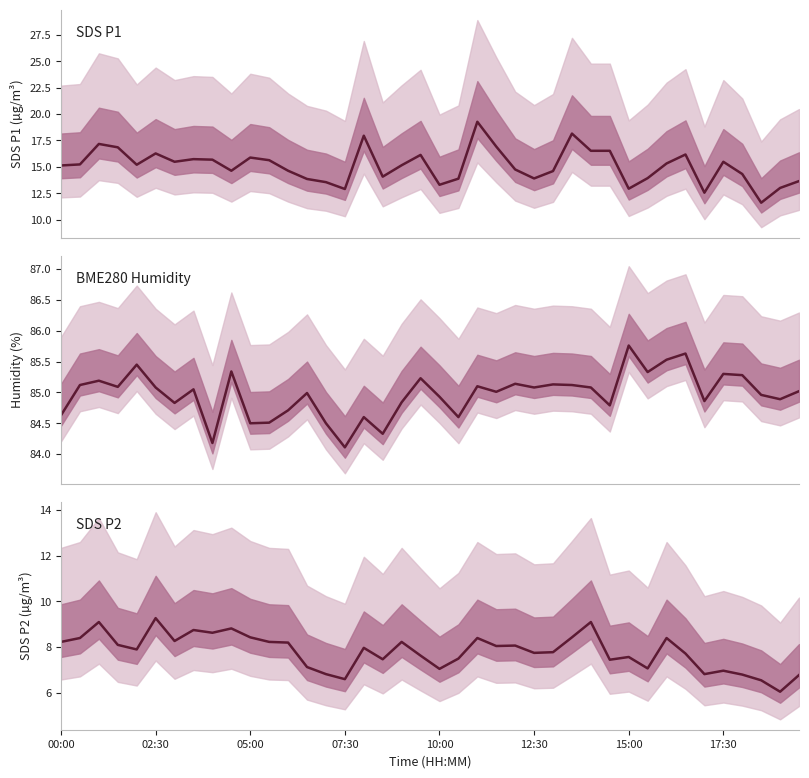

At how many categories does at least one series exceed 7?

40